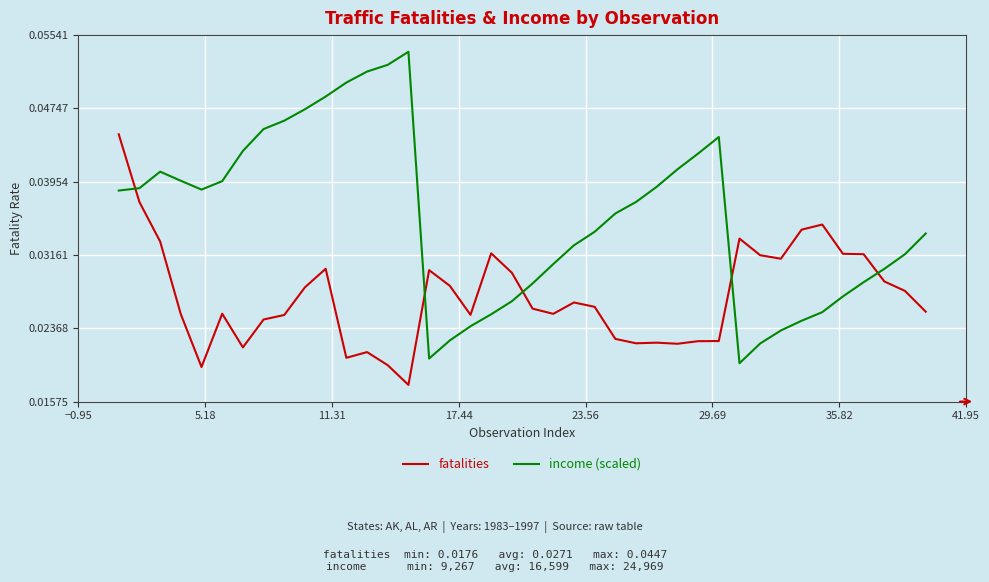

Does the chart have visible grid lines?

Yes